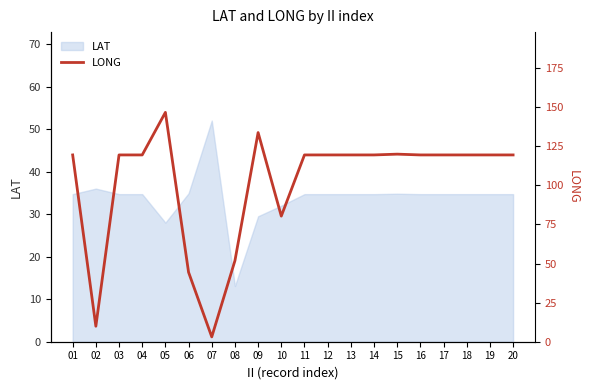

Reading left to right, what are all the values shown in this chart?

119.4	9.9	119.4	119.4	146.6	44.4	3.1	51.8	133.7	80.3	119.4	119.4	119.4	119.4	119.9	119.4	119.4	119.4	119.4	119.4